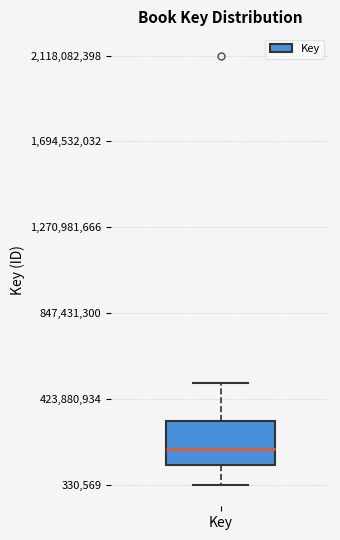

Where is the upper edge of the box for Key on the y-axis? The values are not printed on the chart, so give them approximately, as read against the axis.

300000000